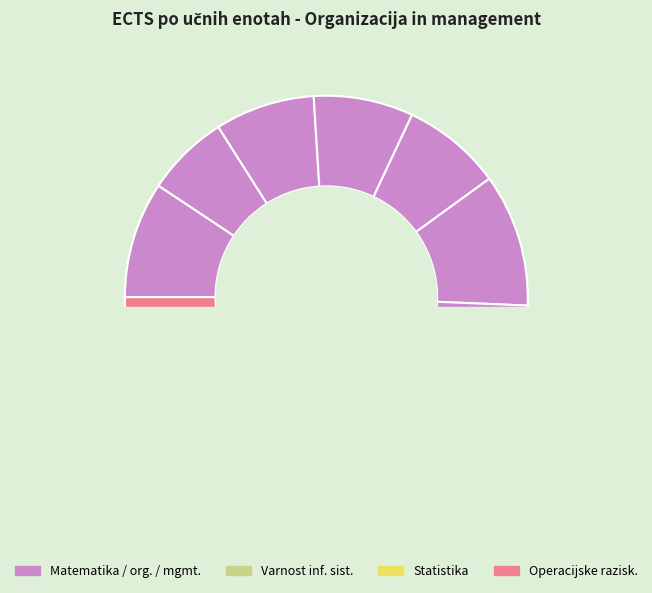

To the nearest percent, what is the average slice percentage?

9%